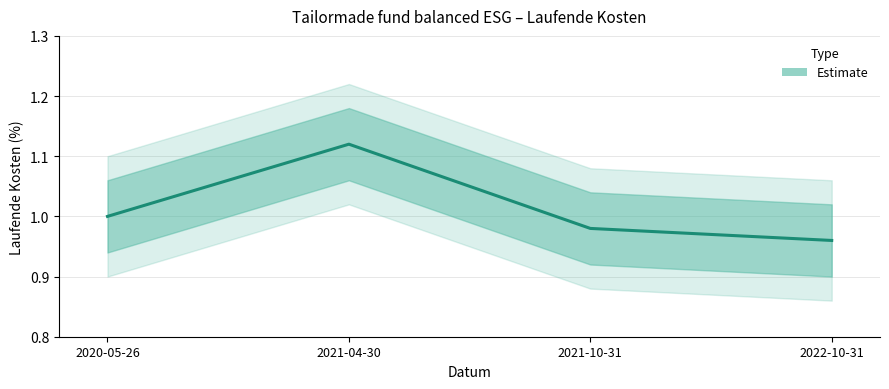

Does the chart display data point markers on the line(s)?

No